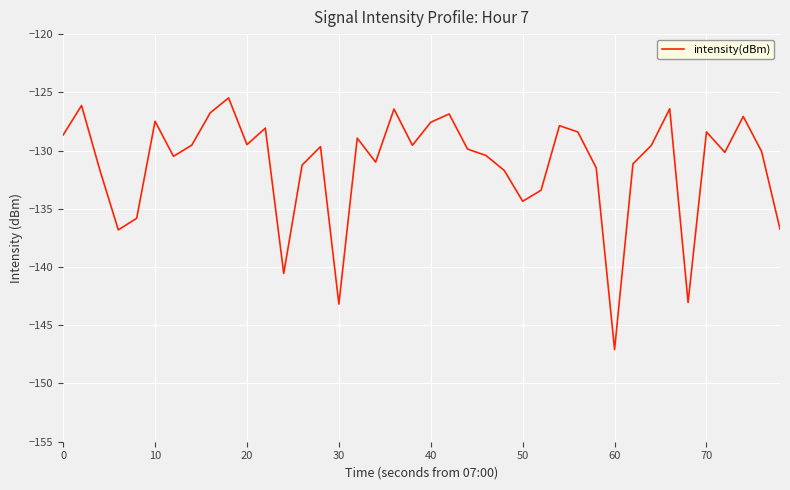

What is the greatest value displayed?

-125.5